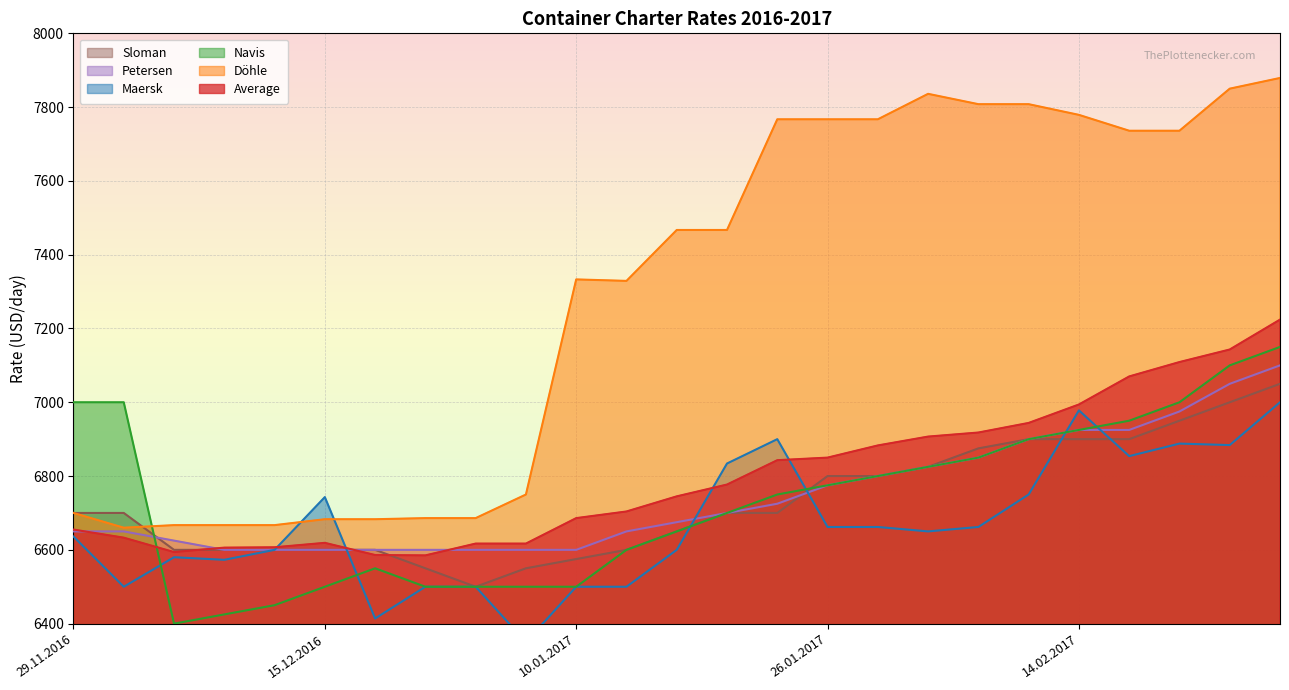

Which series has the largest range (max minus min)?

Döhle